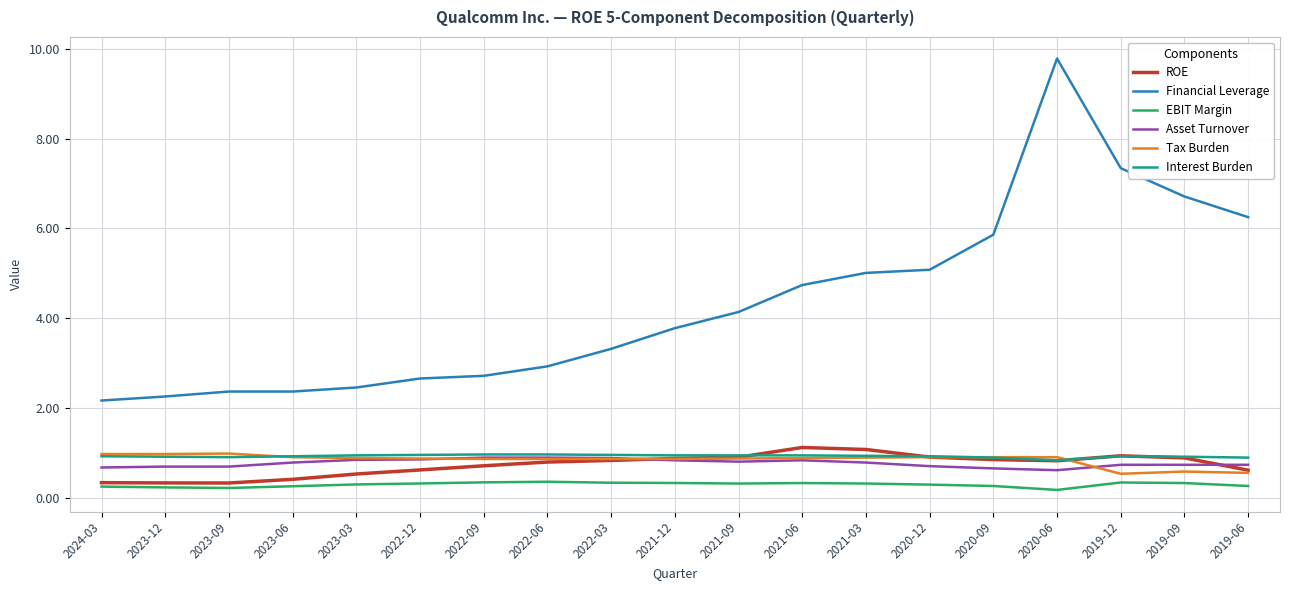

What is the sum of all ROE values?

14.0